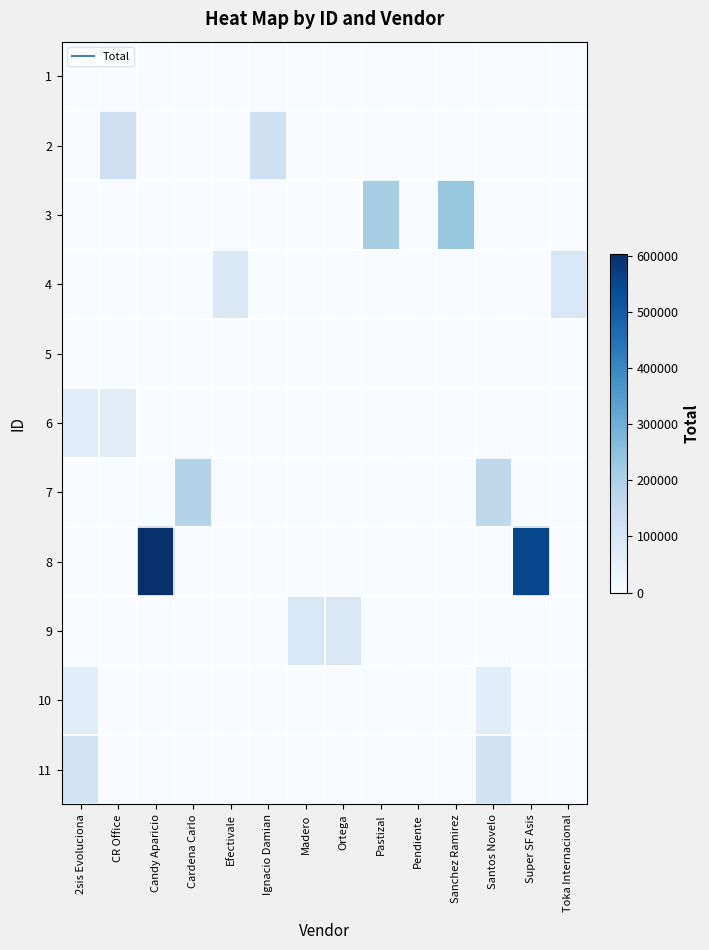

What is the total value across all series at Cardena Carlo?

180613.2